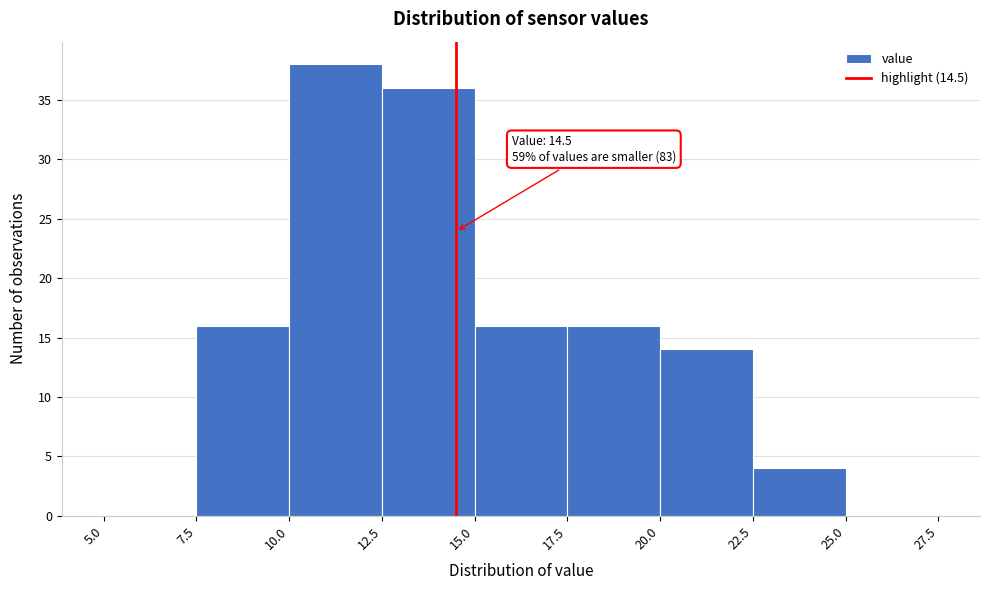

Which range on the x-axis has the tallest bar?

10.0 to 12.5